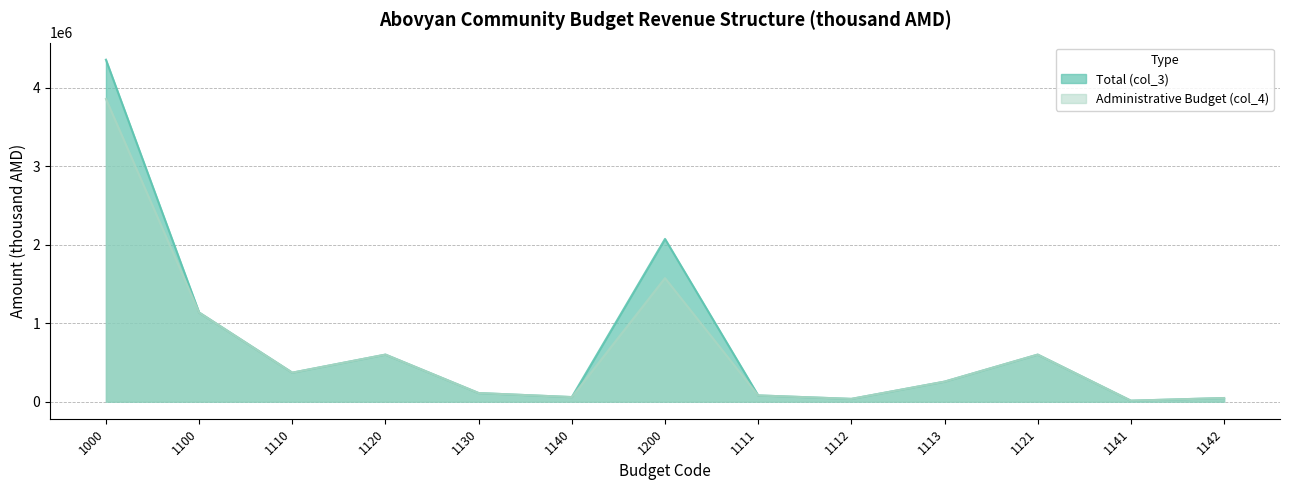

What is the sum of the Administrative Budget (col_4) values at 1142 and 1200?

1620921.6